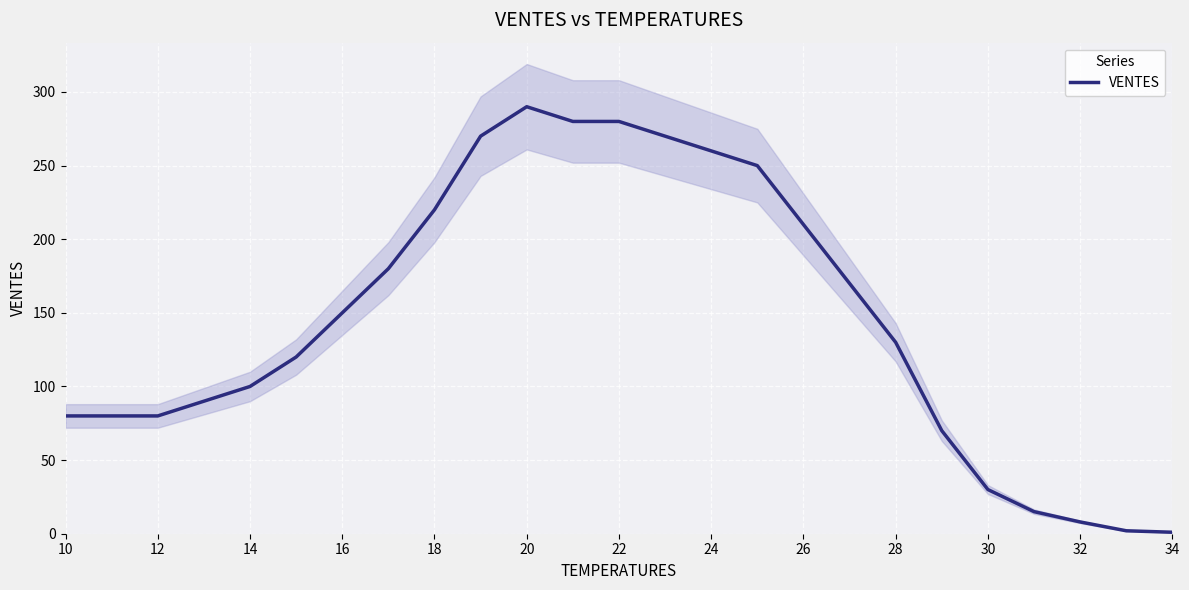

At which label does VENTES reach its peak?

20